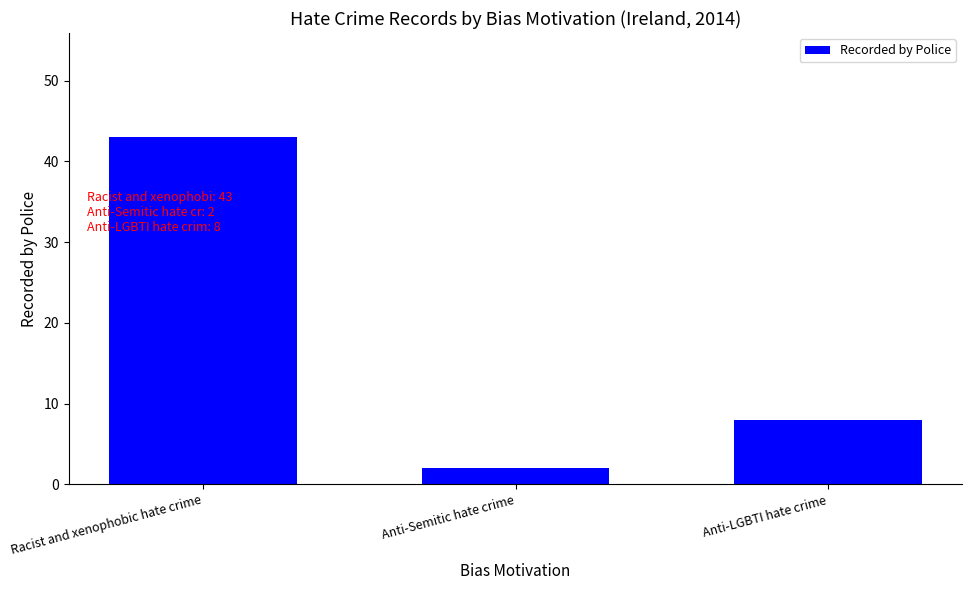

How many bars are there in total?

3